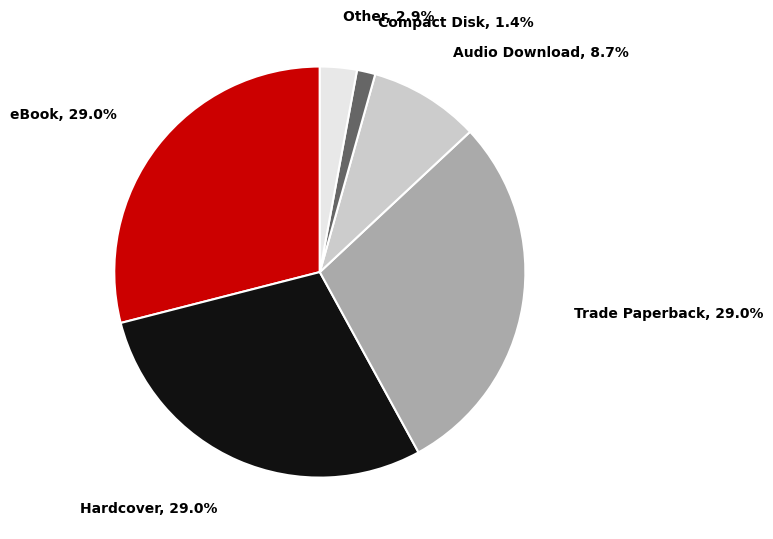

How many segments does this pie chart have?

6